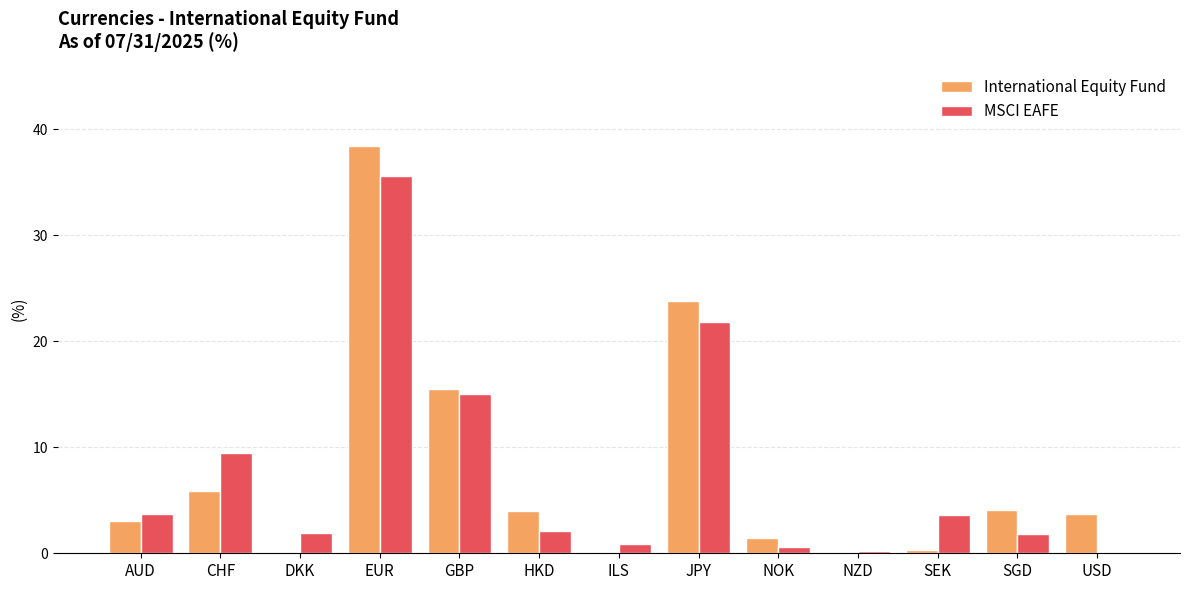

Where is International Equity Fund nearest to the value 19?

GBP